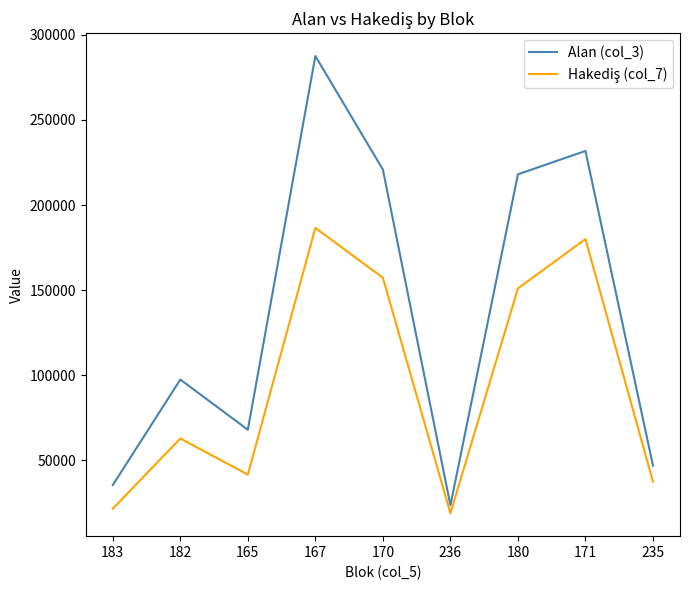

Between 182 and 170, which series saw the biggest shift?

Alan (col_3)